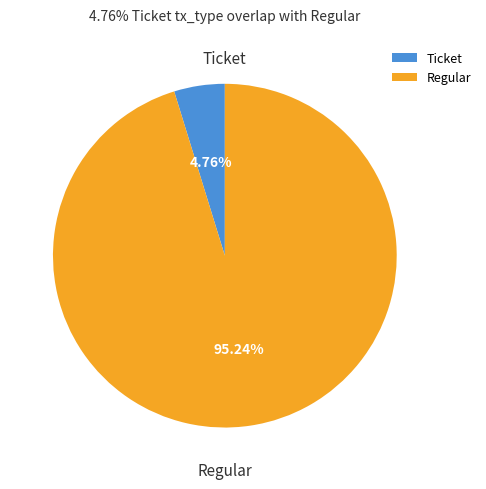

To the nearest percent, what percentage of the pie is Regular?

95%